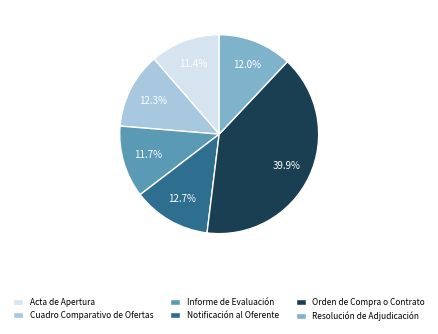

Which has a higher value, Orden de Compra o Contrato or Acta de Apertura?

Orden de Compra o Contrato